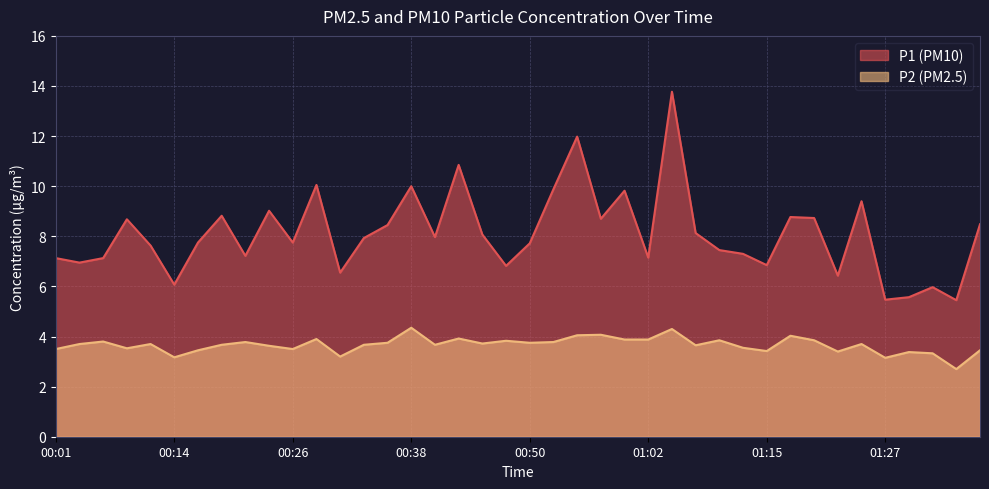

At which category is the sum across all series the highest?

01:05